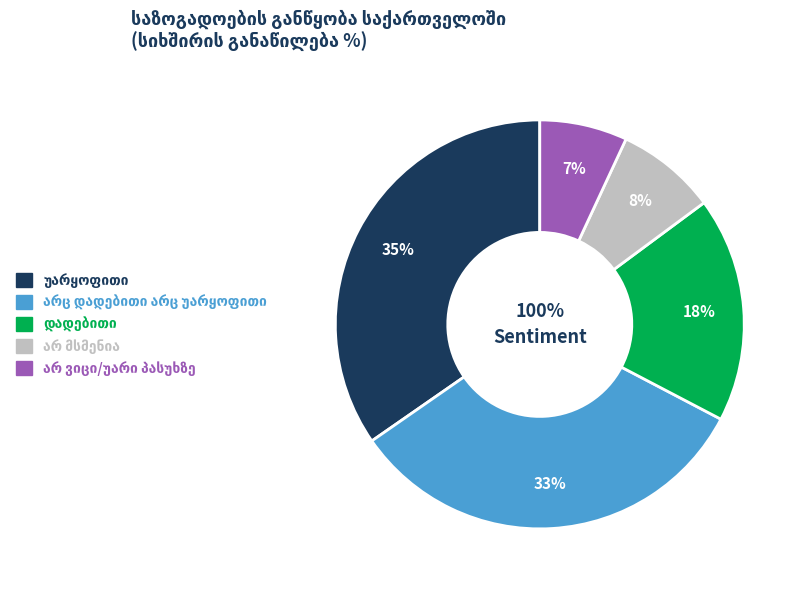

How many segments does this pie chart have?

5